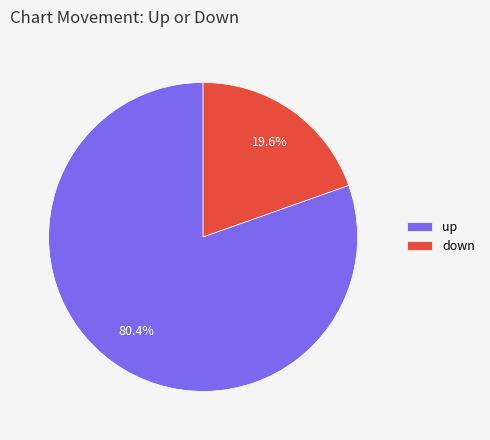

Count the number of slices in the pie.

2